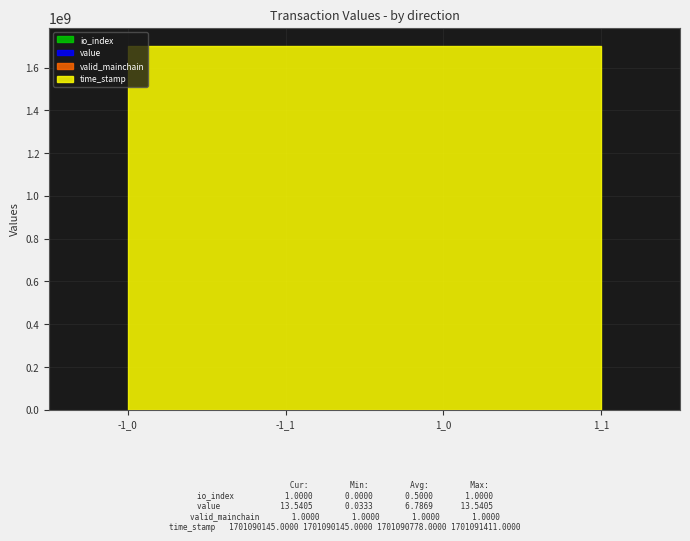

What is the label of the 3rd point from the left?

1_0